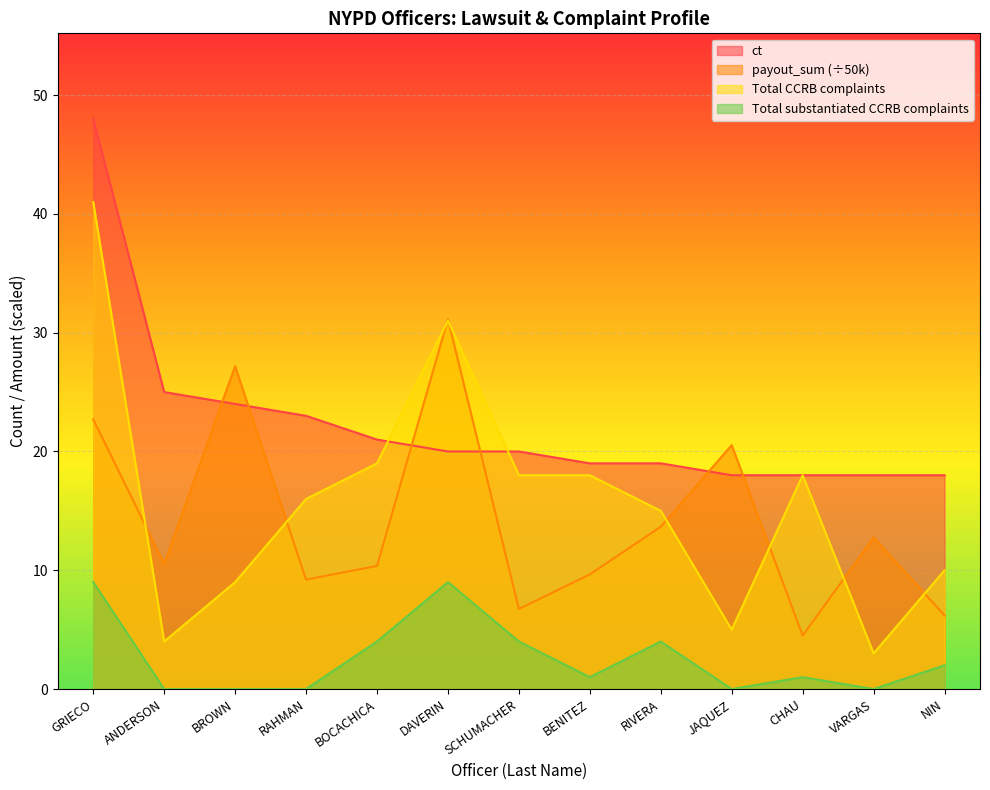

What position from the right is BOCACHICA?

9